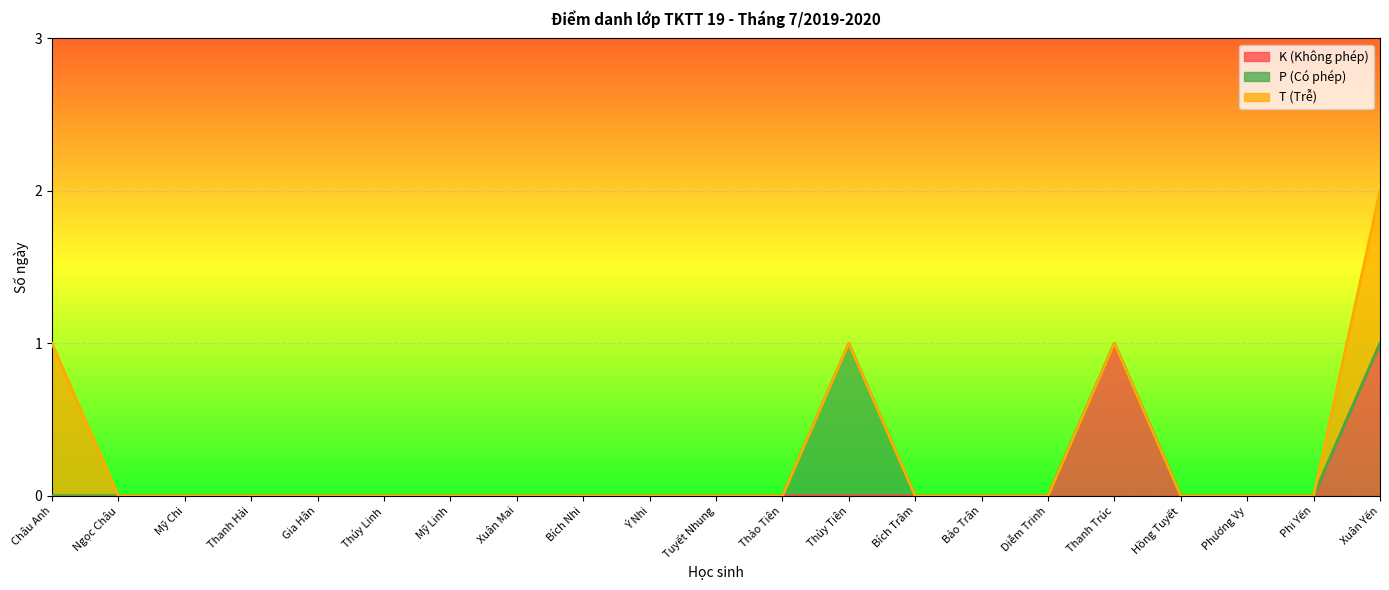

Is it true that K (Không phép) equals 0 at Tuyết Nhung?

True